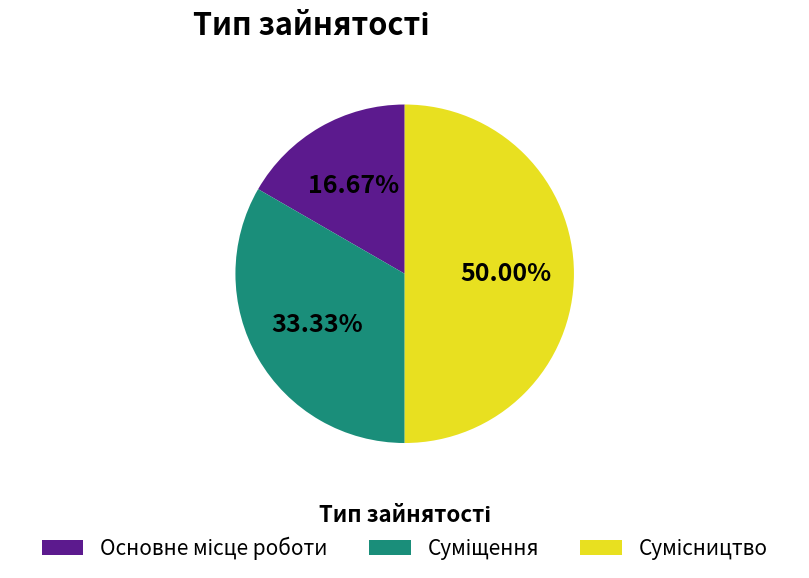

How many segments does this pie chart have?

3